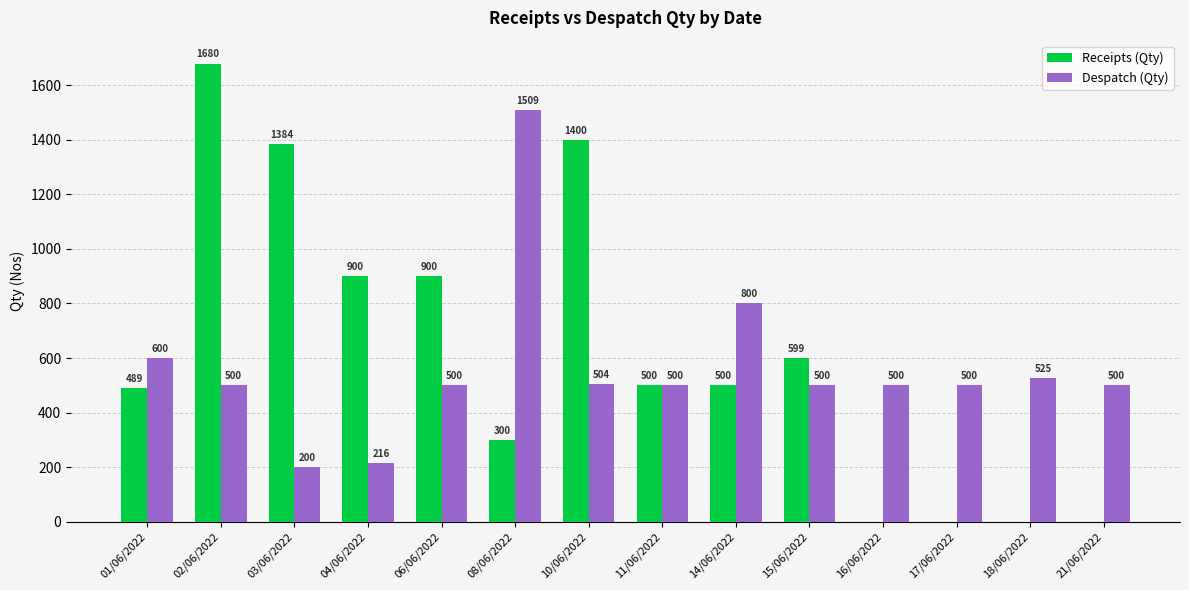

What is the approximate value of Despatch (Qty) at 06/06/2022, to the nearest 100?

500